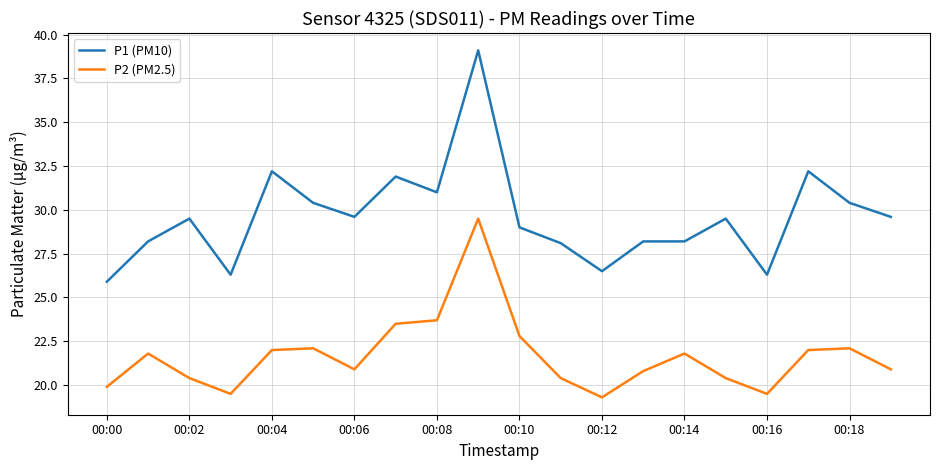

Which series has the largest total across all categories?

P1 (PM10)